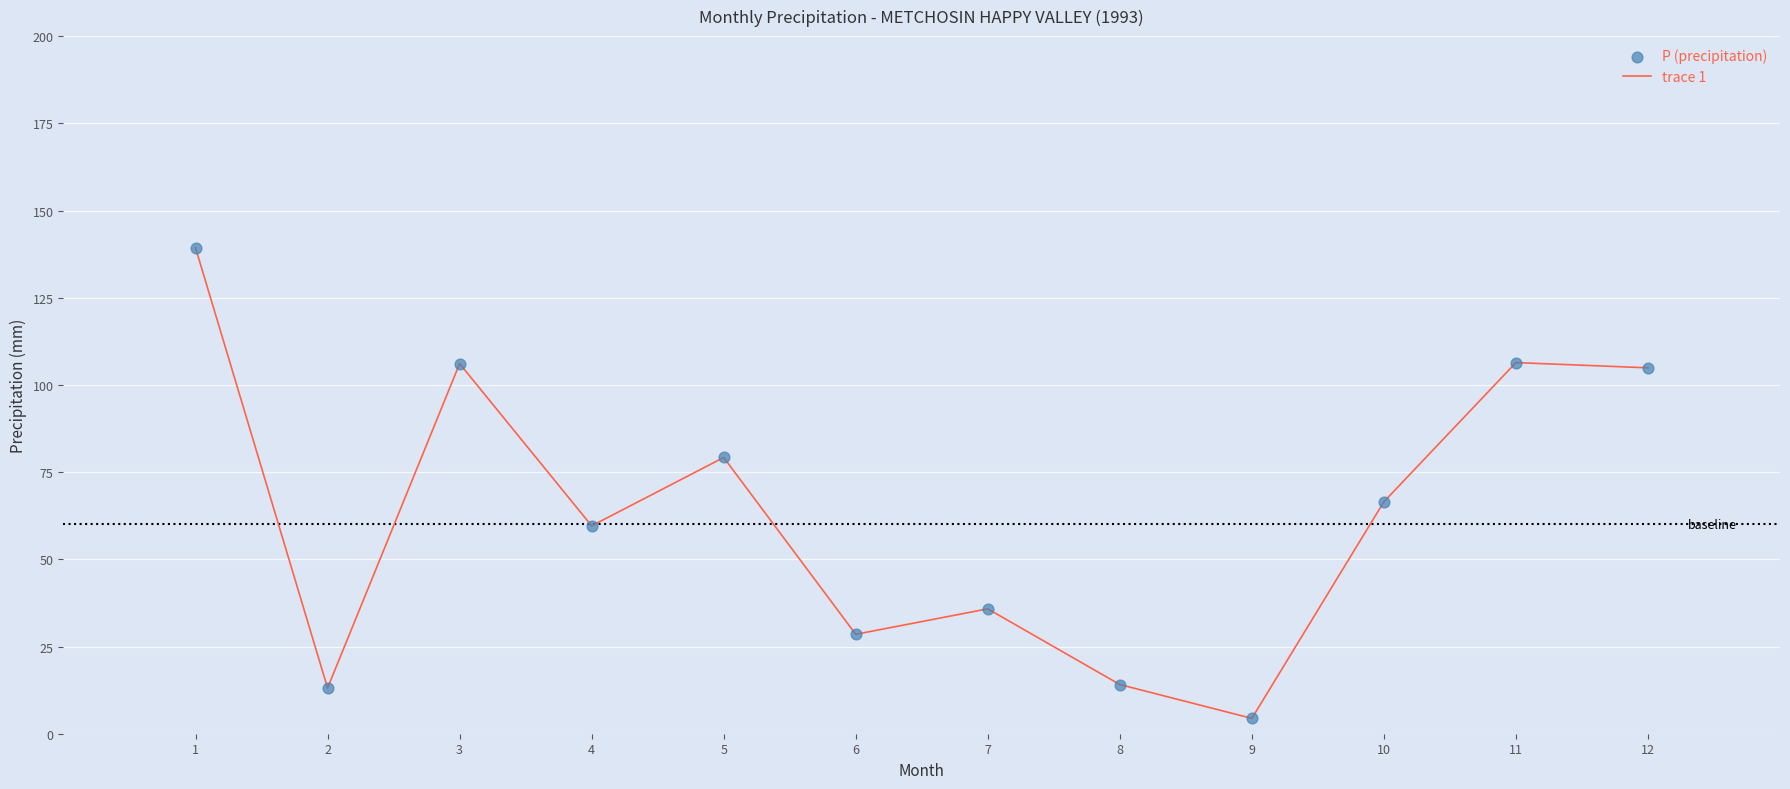

Which category has the lowest value across all series?

9